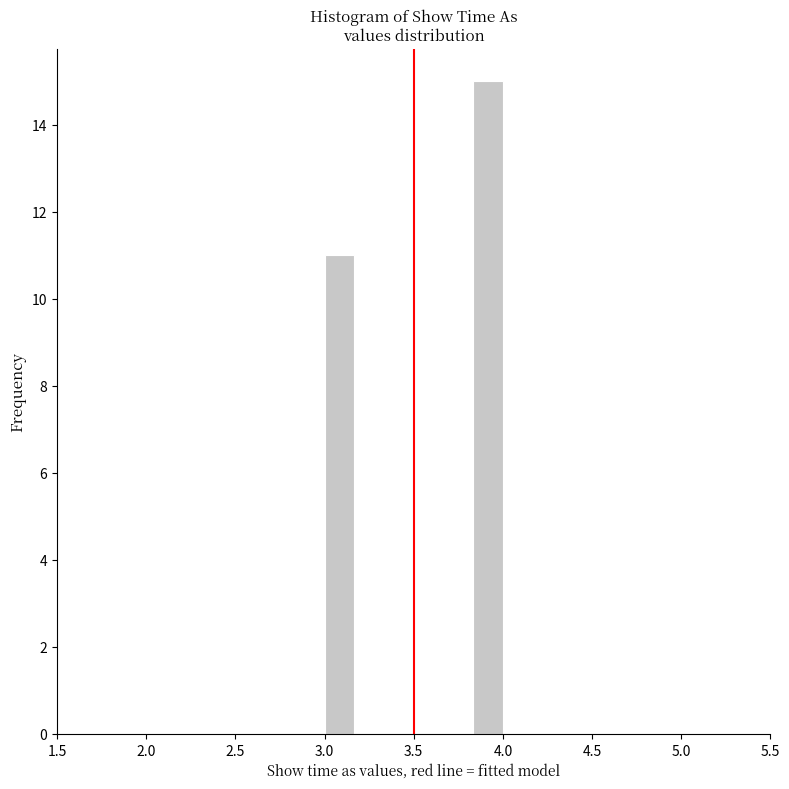

Read against the x-axis, roughly where is the centre of the tallest bar?

3.90